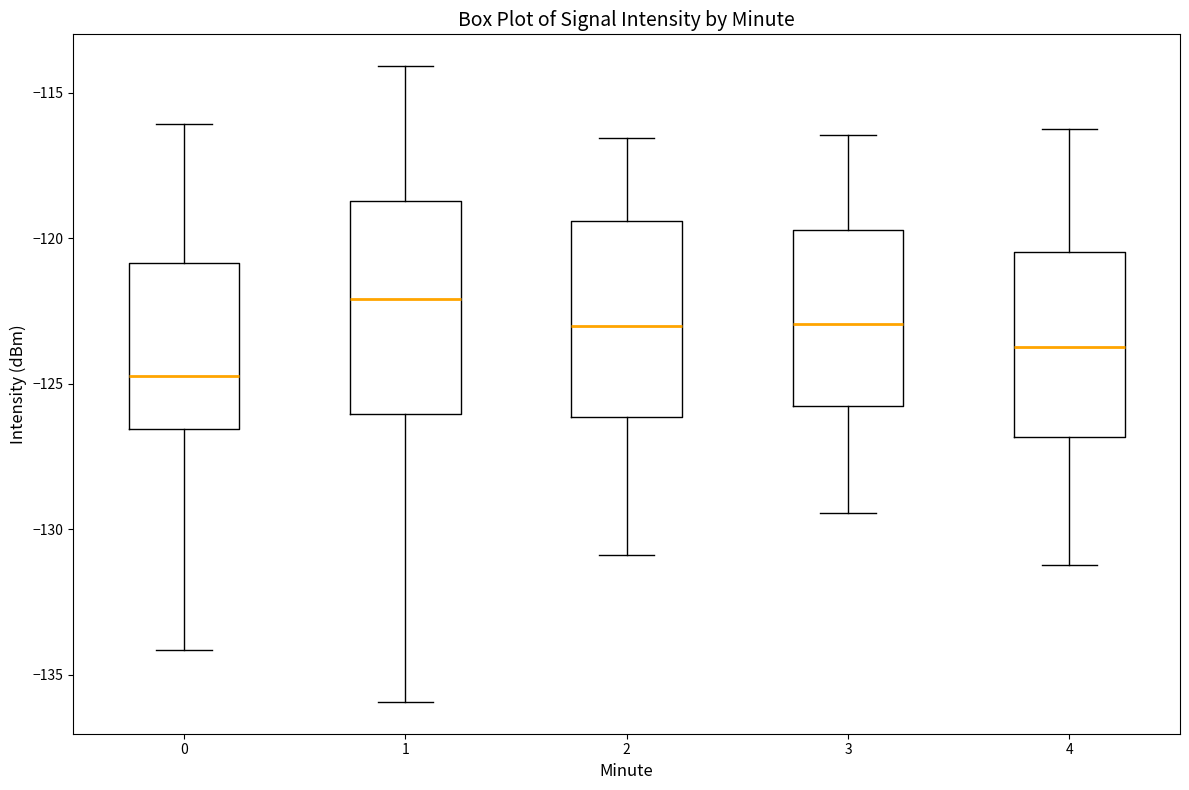

Reading left to right, transcribe this box plot: for each box, give where its median line is, the range the box spans, and where its two whiskers end, as read against the y-axis. The values are not printed on the chart, so give them approximately, as read against the axis.

0: median -124.5, box -126.5 to -121.0, whiskers -134.0 to -116.0
1: median -122.0, box -126.0 to -118.5, whiskers -136.0 to -114.0
2: median -123.0, box -126.0 to -119.5, whiskers -131.0 to -116.5
3: median -123.0, box -126.0 to -119.5, whiskers -129.5 to -116.5
4: median -123.5, box -127.0 to -120.5, whiskers -131.0 to -116.0